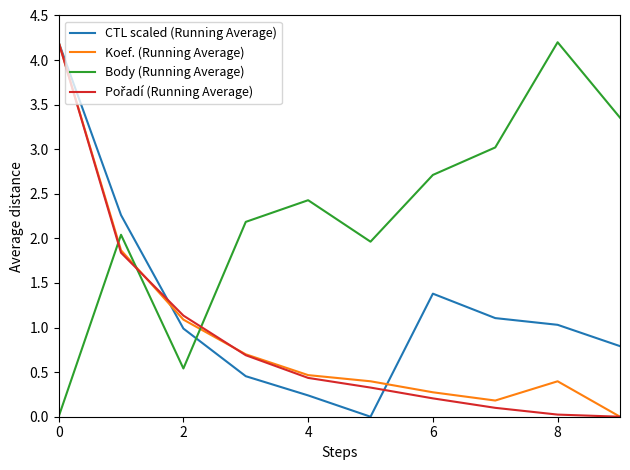

True or false: Body (Running Average) and CTL scaled (Running Average) cross at least once.

True